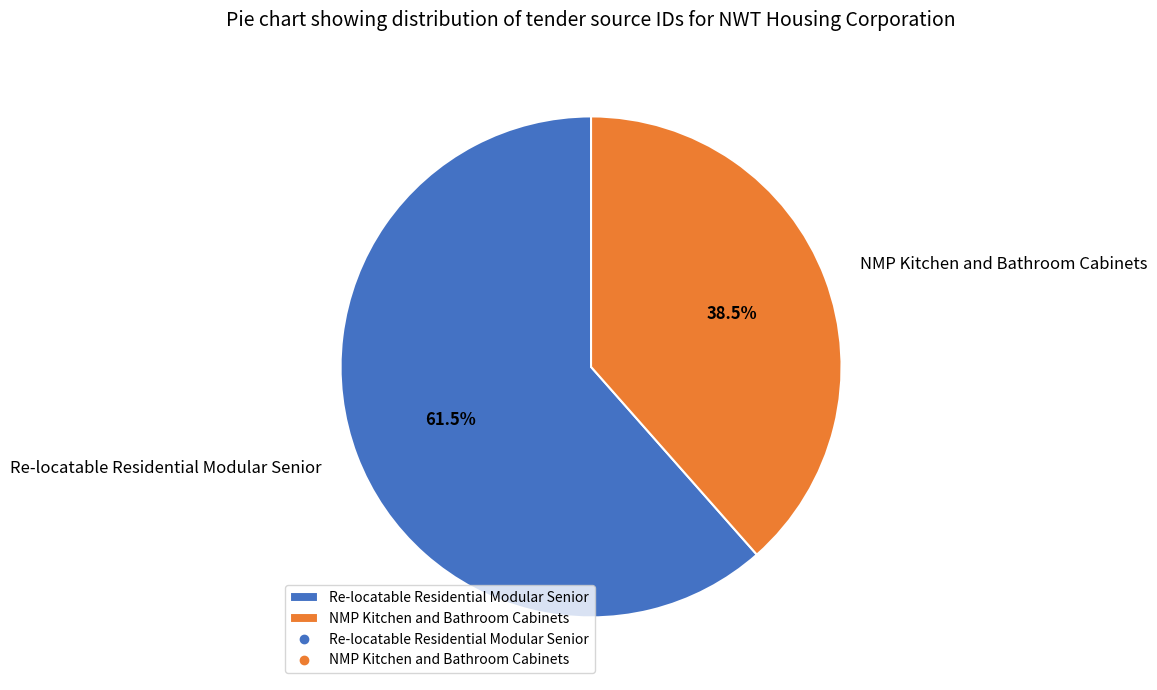

Is there a majority slice in this chart?

Yes